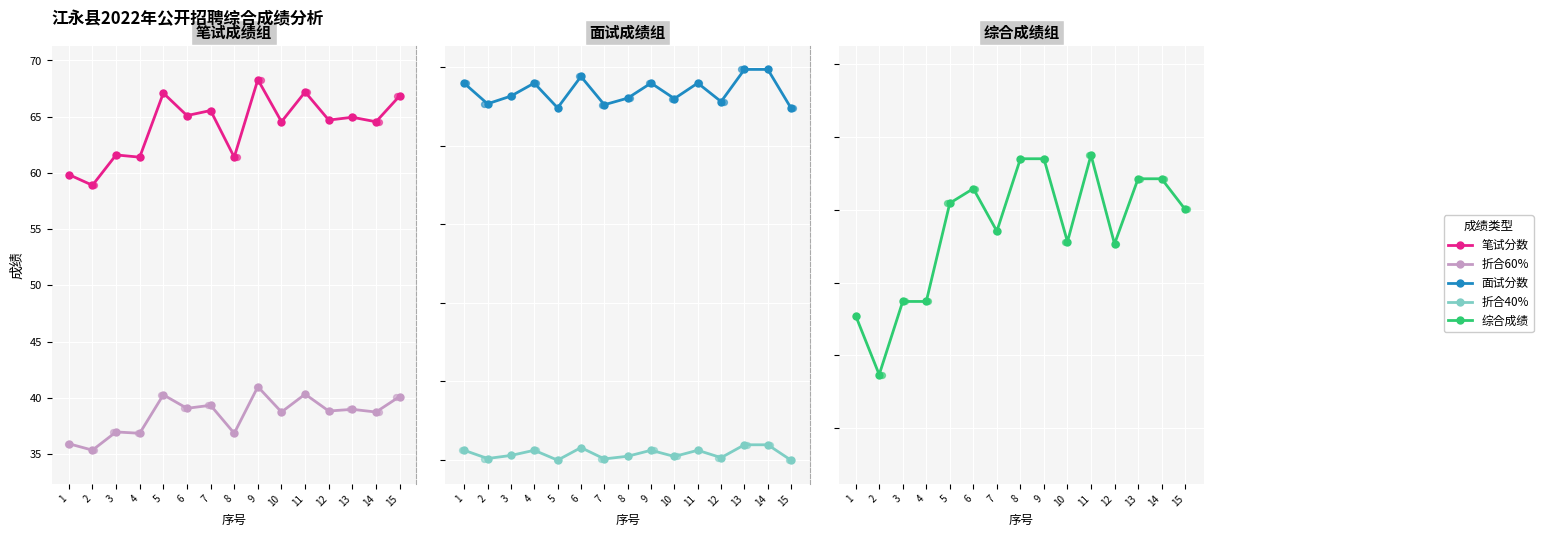

Which series has the widest spread of Y values?

笔试分数